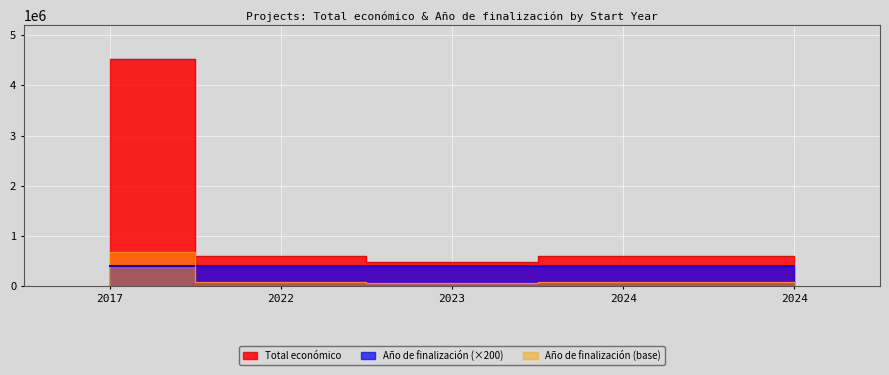

At how many categories does at least one series exceed 3282017?

1